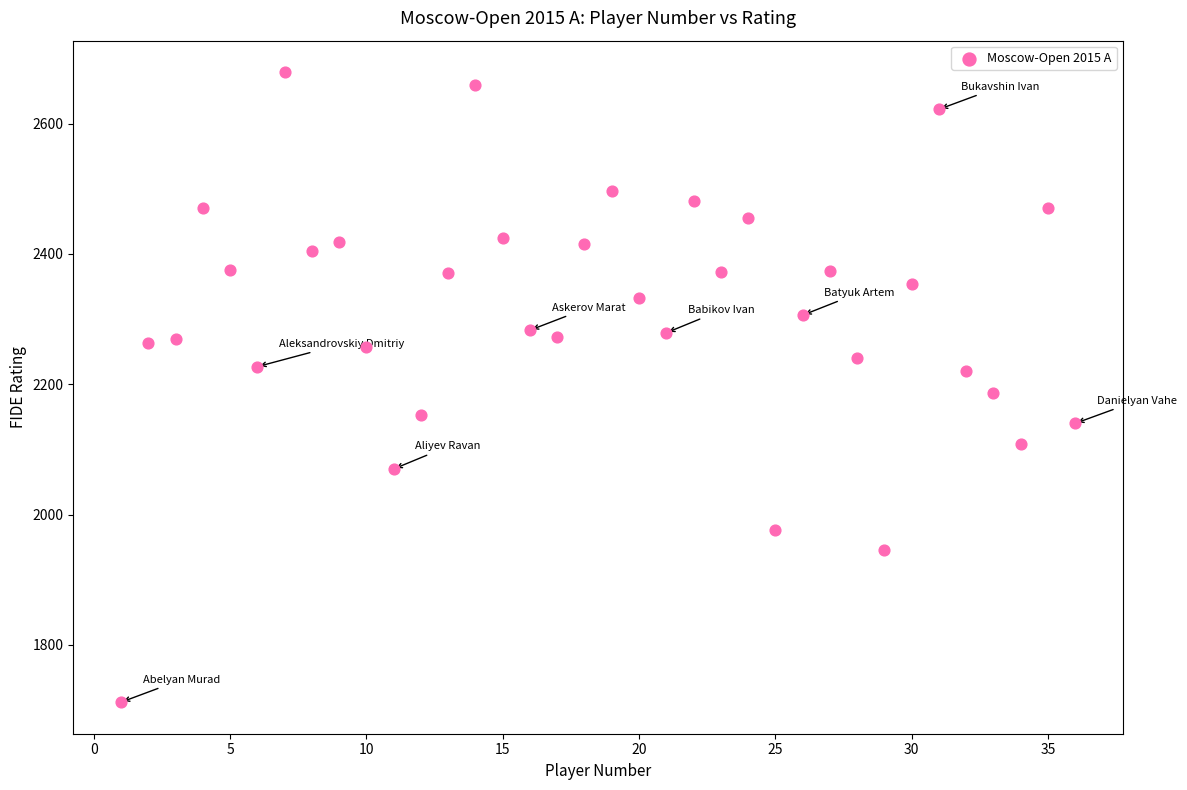

What is the range of X values (max minus min)?

35